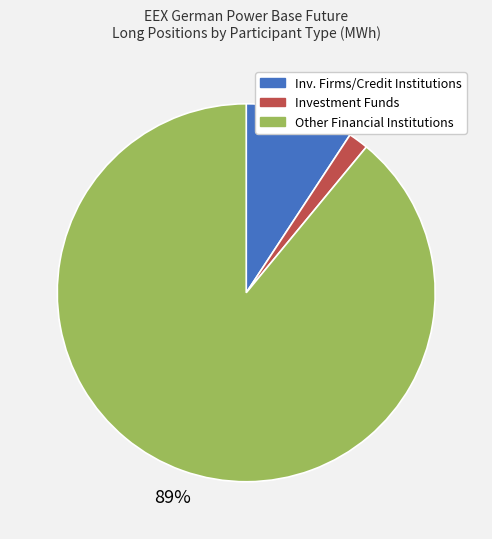

To the nearest percent, what percentage of the pie is Inv. Firms/Credit Institutions?

9%